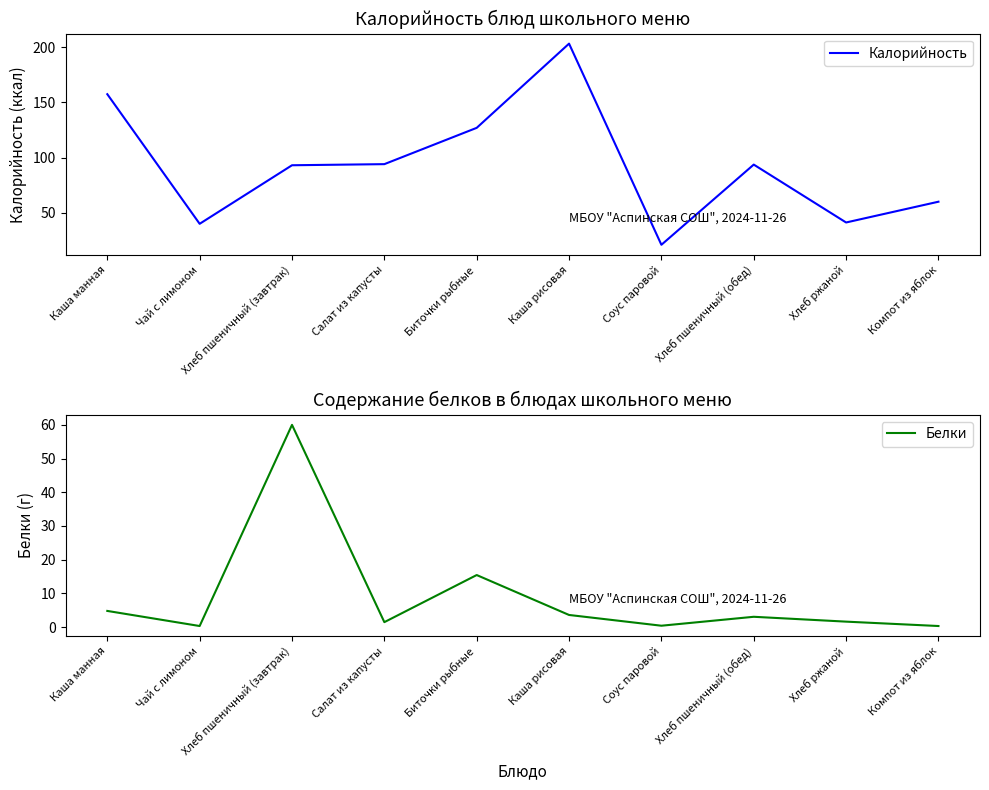

What is the label of the 9th point from the left?

Хлеб ржаной